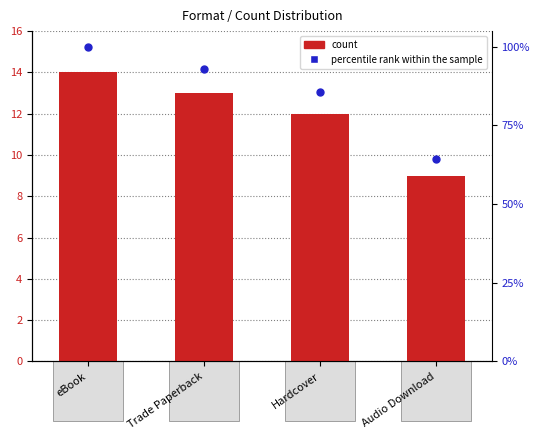

At how many categories does at least one series exceed 25?

4